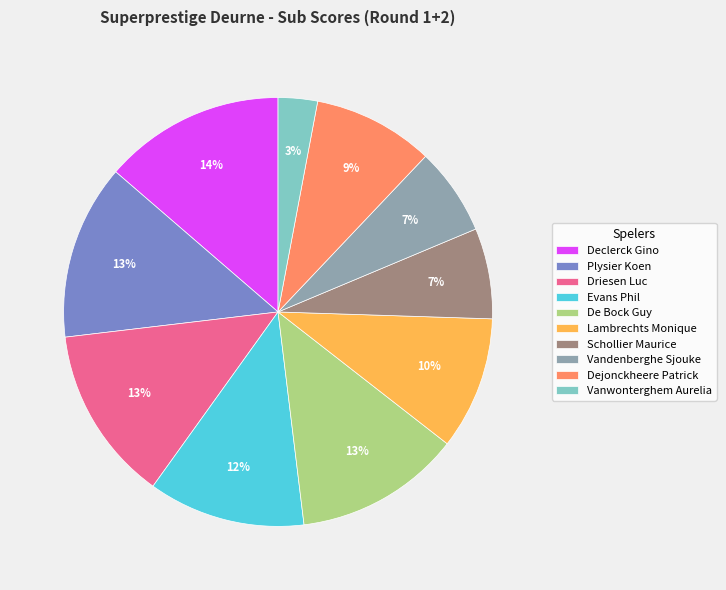

What is the smallest slice in the pie chart?

Vanwonterghem Aurelia